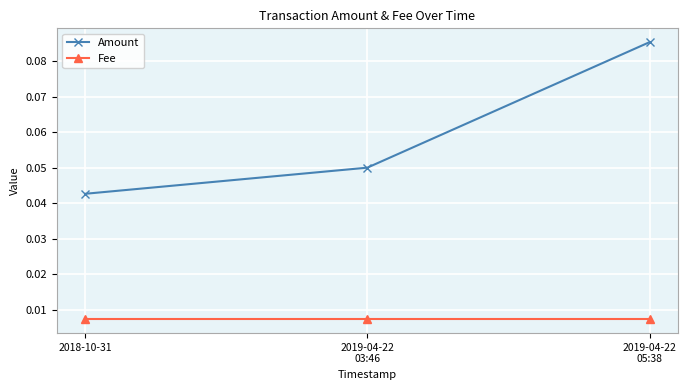

Is this an area chart (filled region under the line)?

No